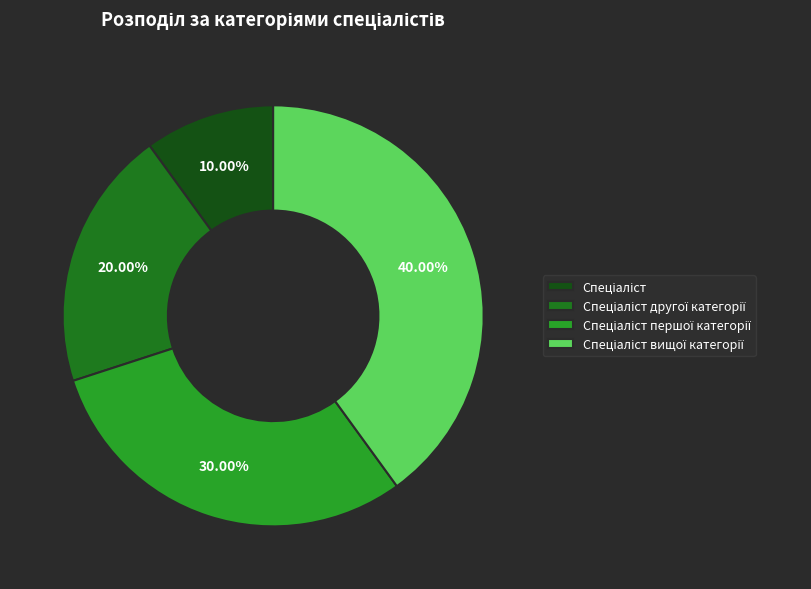

How many segments does this pie chart have?

4